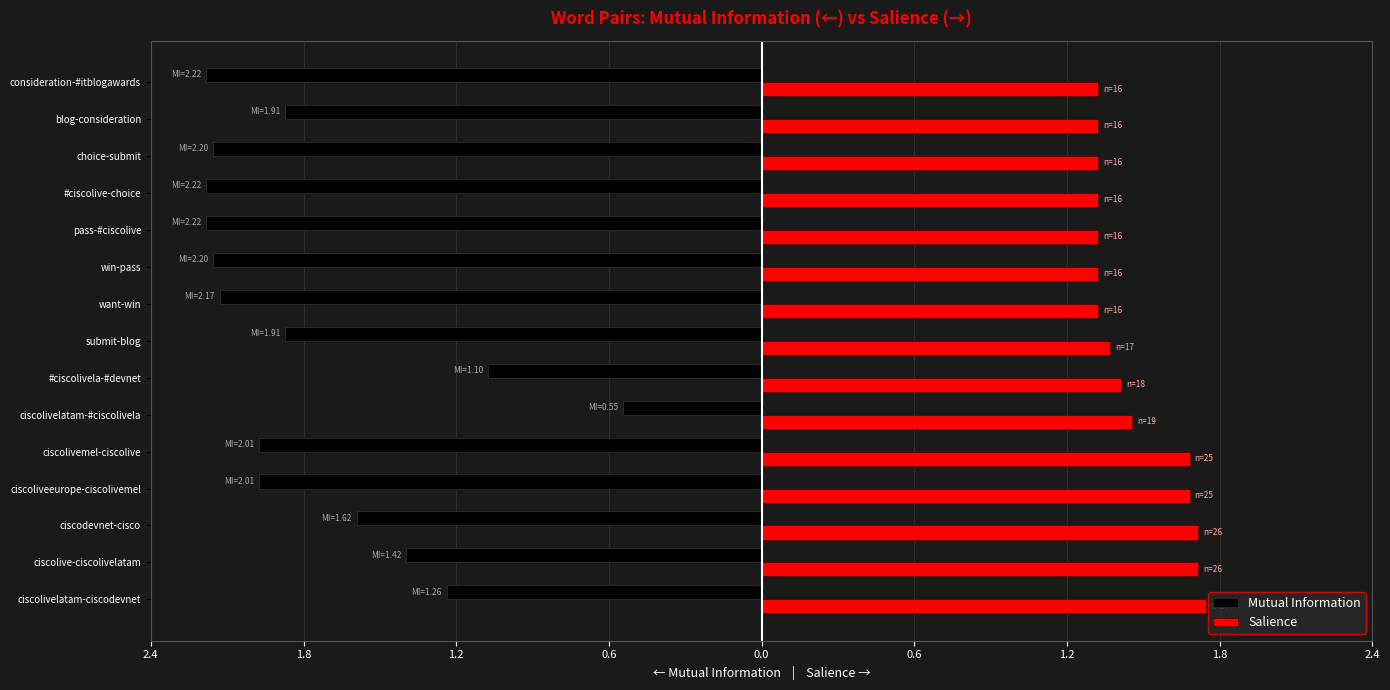

Which series has the widest spread of values?

Mutual Information